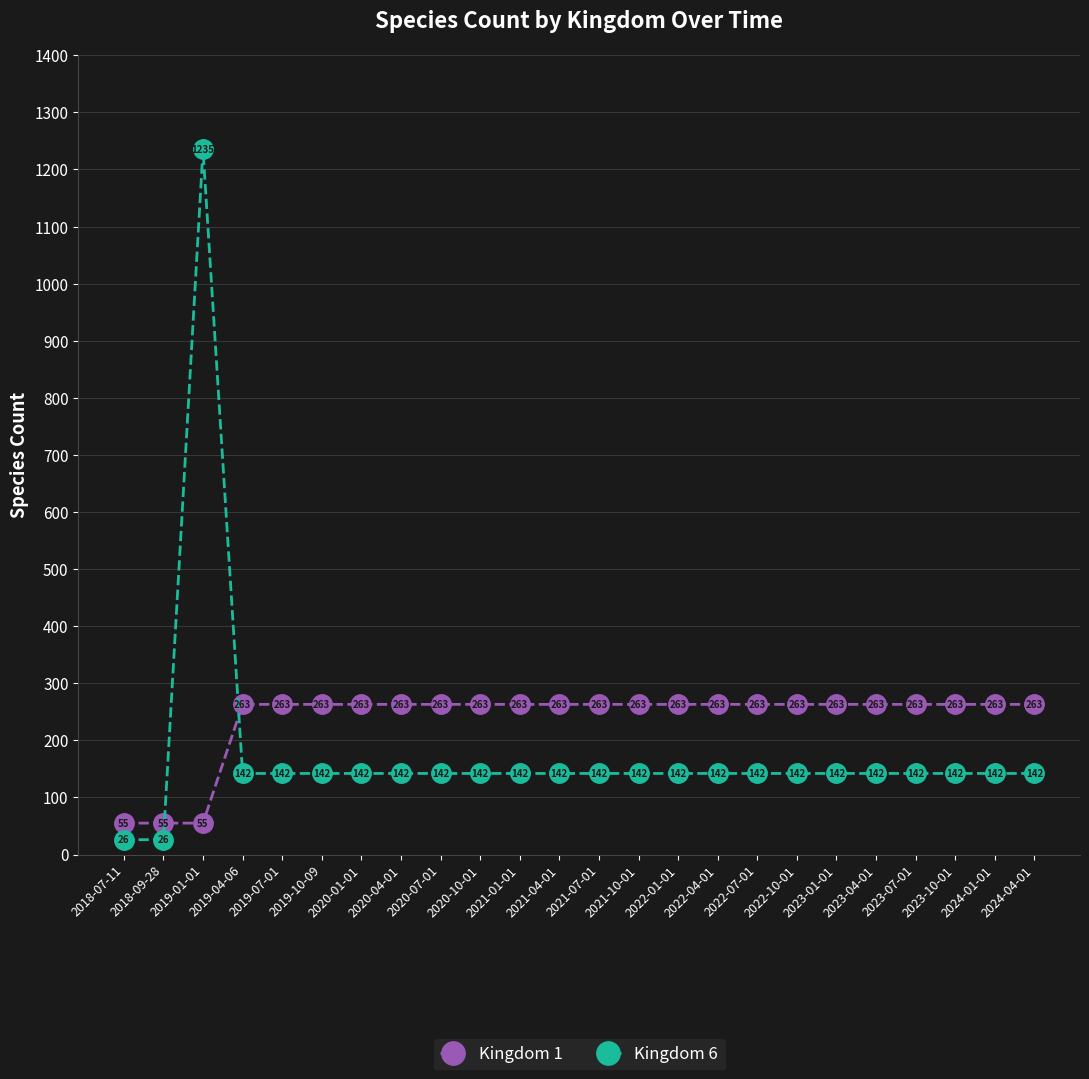

How many lines are shown in the chart?

2